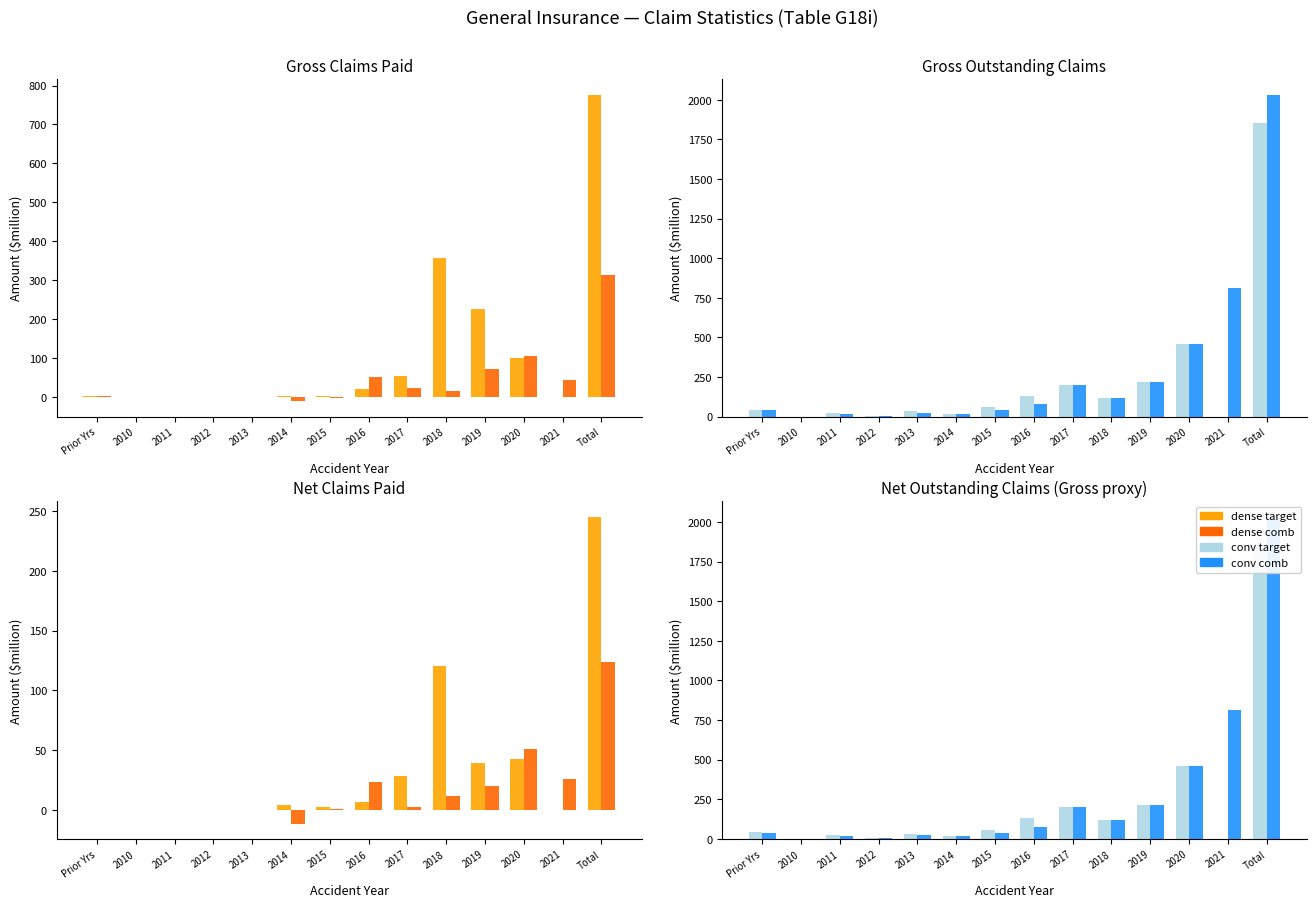

Rank the series by their maximum value, from highest to lowest.

conv comb, conv target, dense target, dense comb